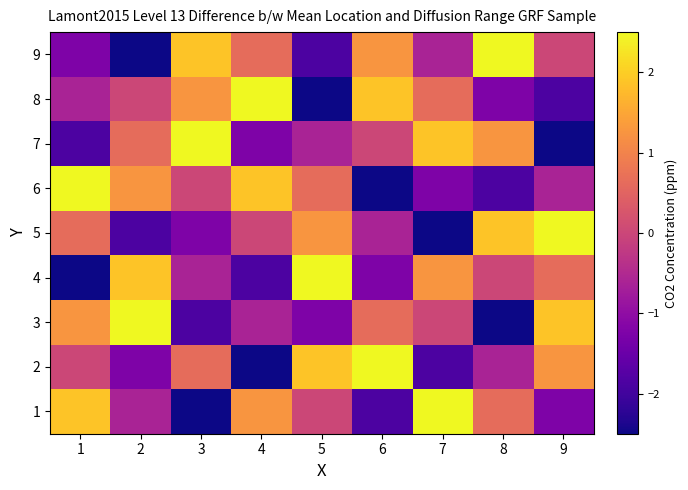

Which series has the widest spread of values?

9